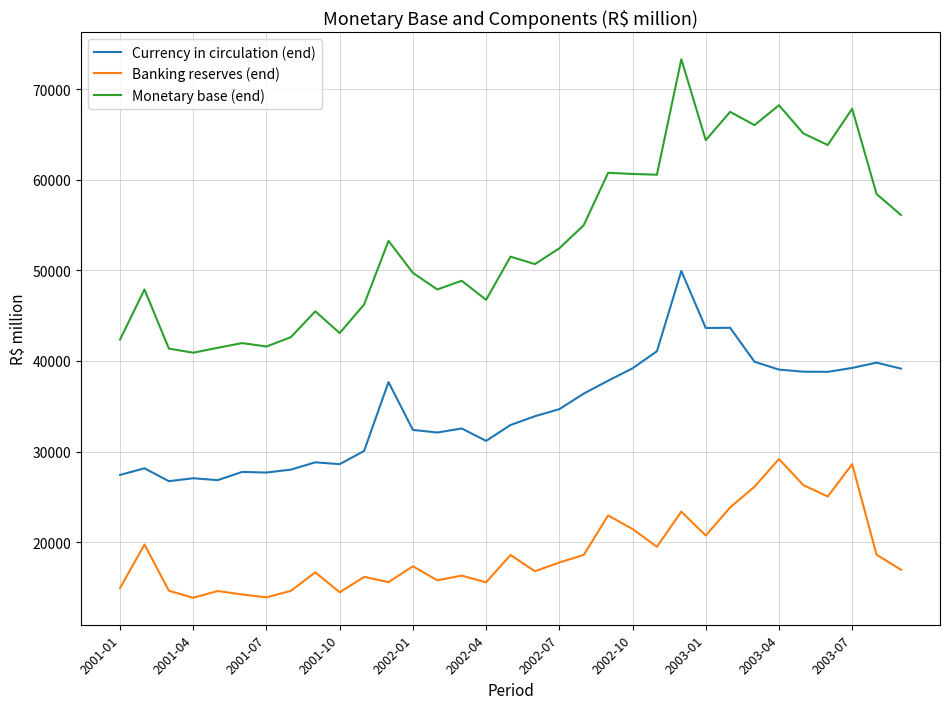

Rank the series by their average value, from highest to lowest.

Monetary base (end), Currency in circulation (end), Banking reserves (end)